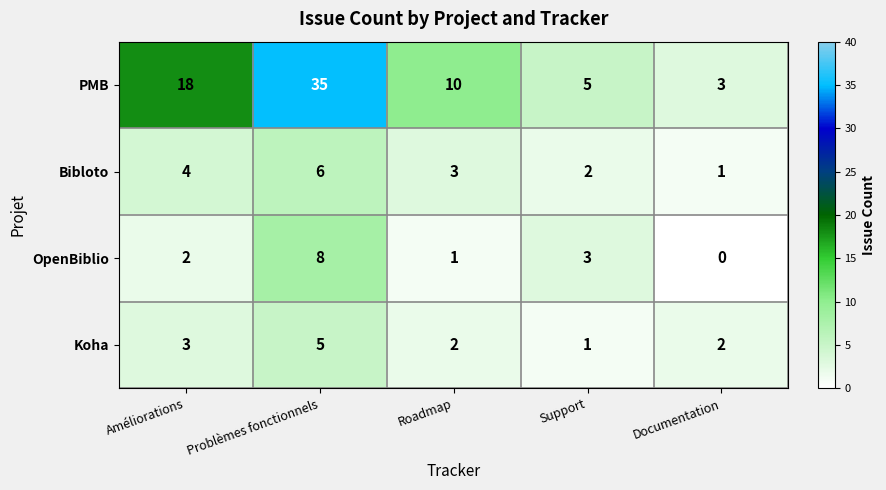

How many distinct data groups are displayed?

4